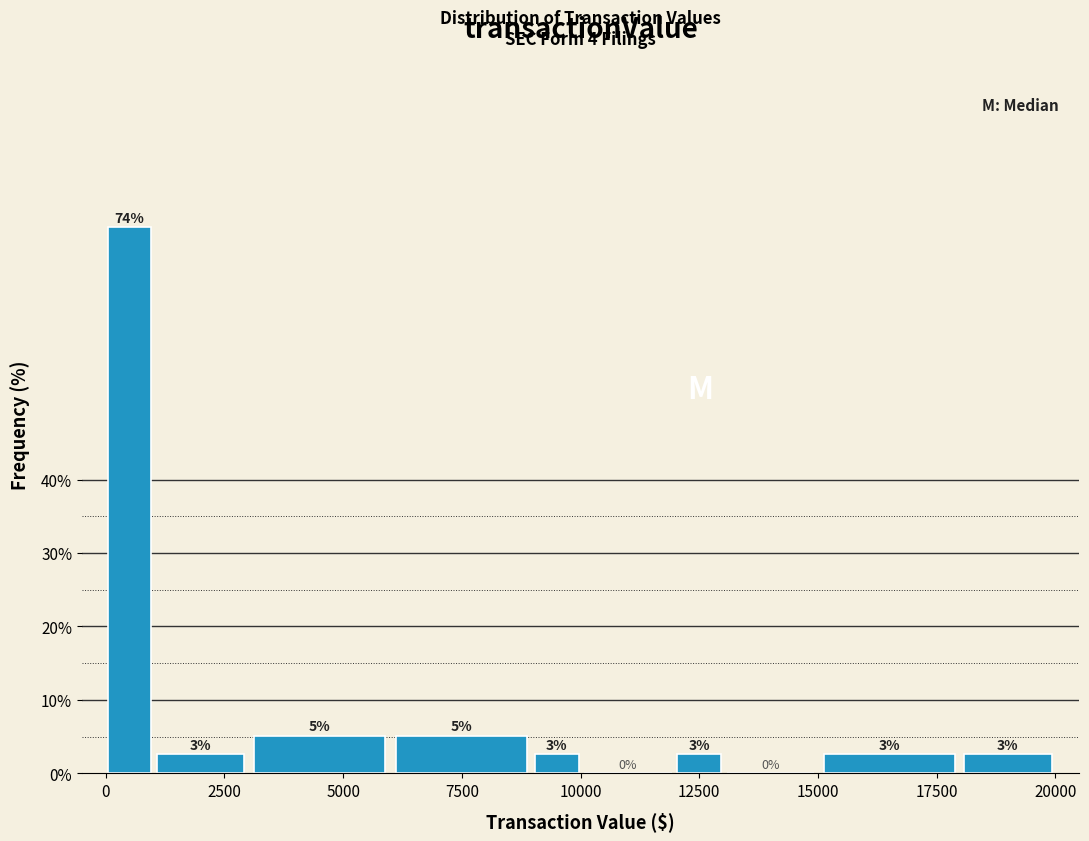

Read against the x-axis, roughly where is the centre of the tallest bar?

500